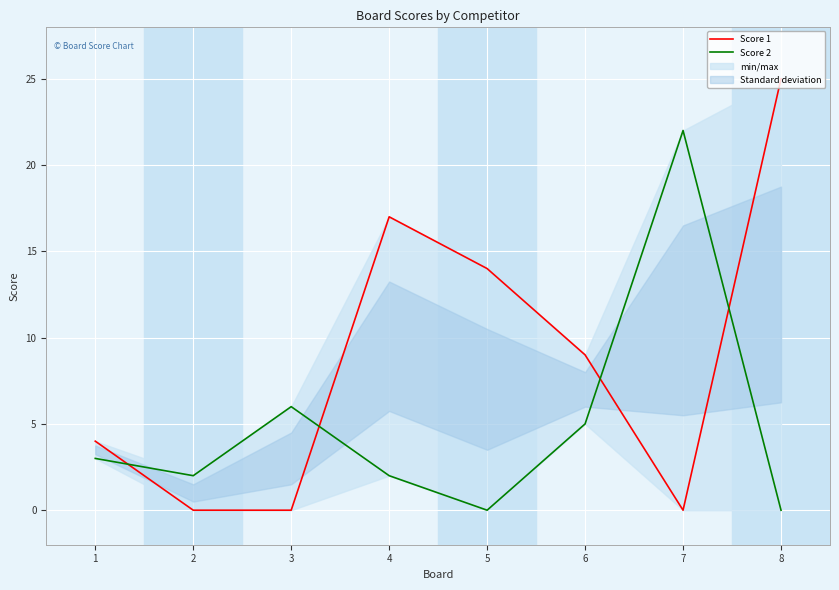

Which category has the lowest value across all series?

2